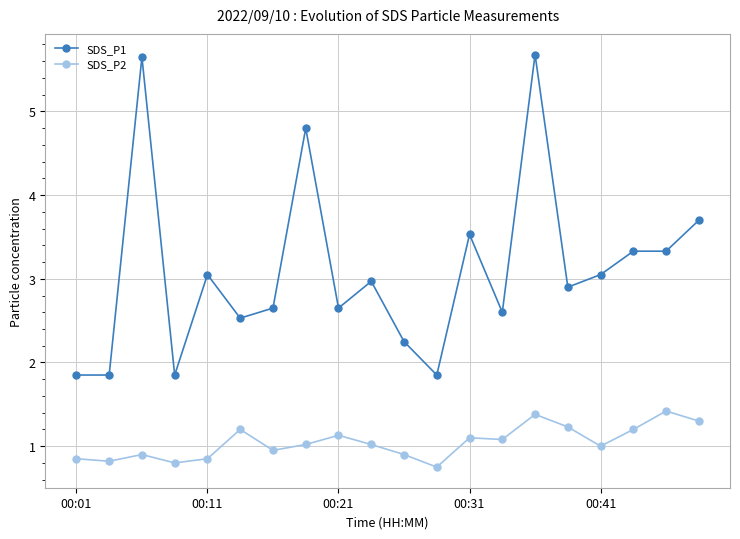

At how many categories does at least one series exceed 0?

20